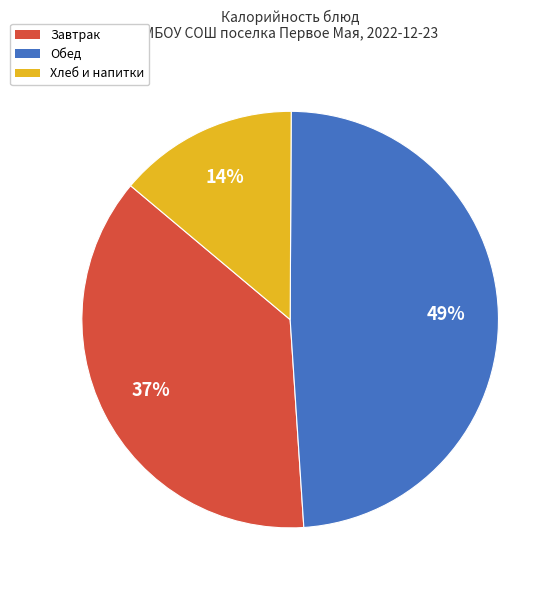

To the nearest percent, what is the average slice percentage?

33%